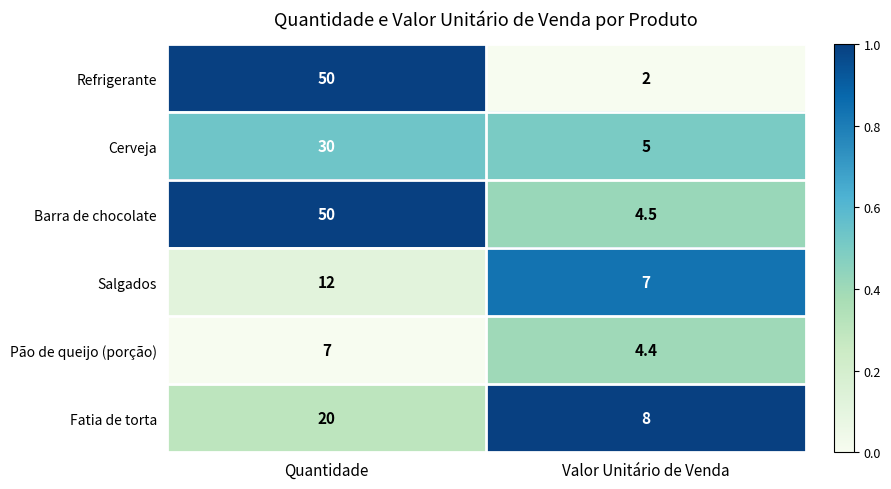

Is it true that Pão de queijo (porção) equals 6.6 at Valor Unitário de Venda?

False